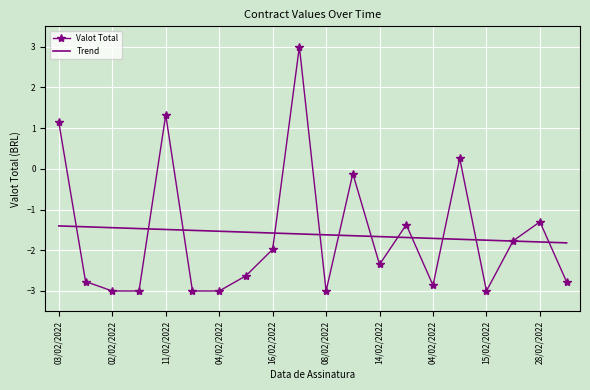

Which series has the widest spread of values?

Valot Total